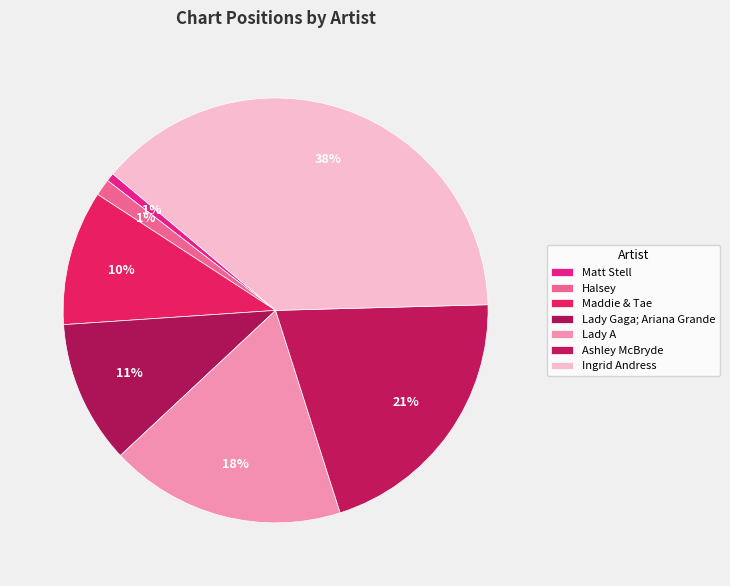

To the nearest percent, what is the combined percentage of Ashley McBryde and Ingrid Andress?

59%